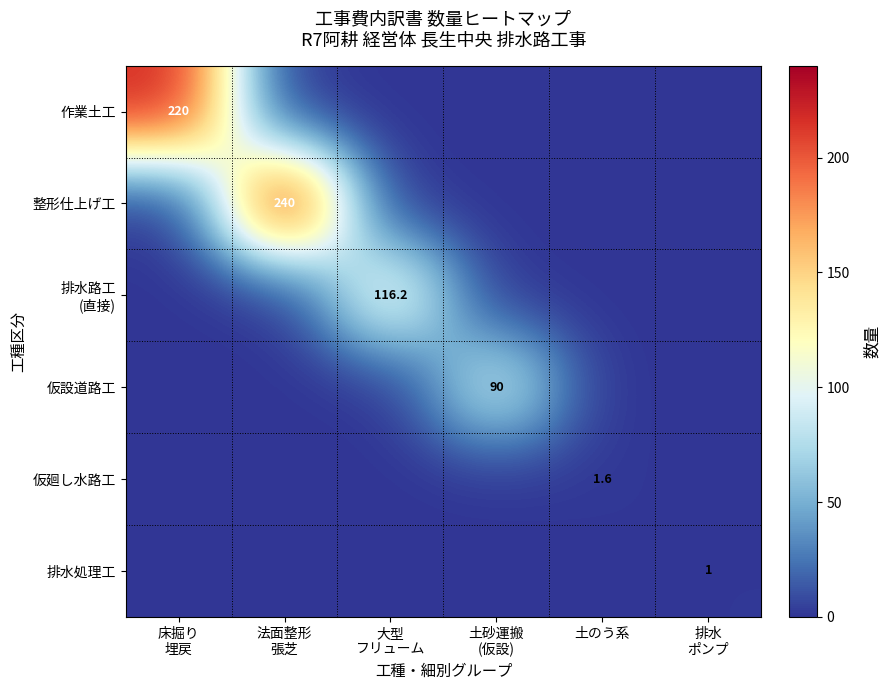

How many categories are shown in the chart?

6